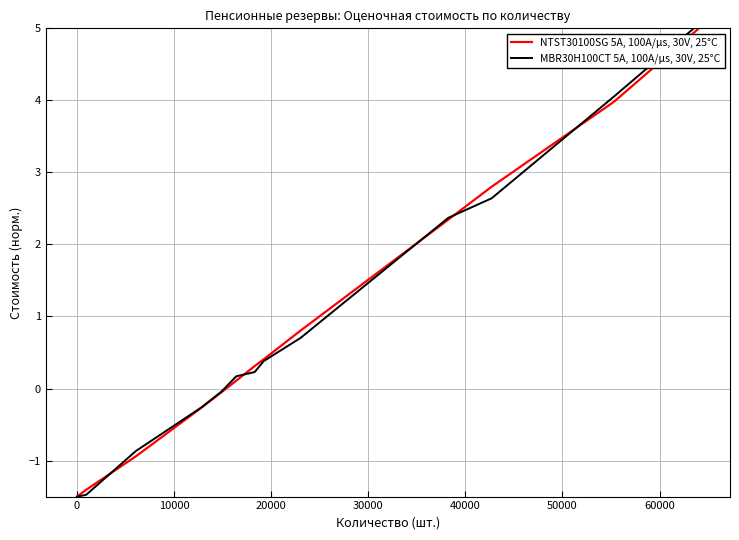

What is the average value of the MBR30H100CT 5A, 100A/μs, 30V, 25°C series?

0.9